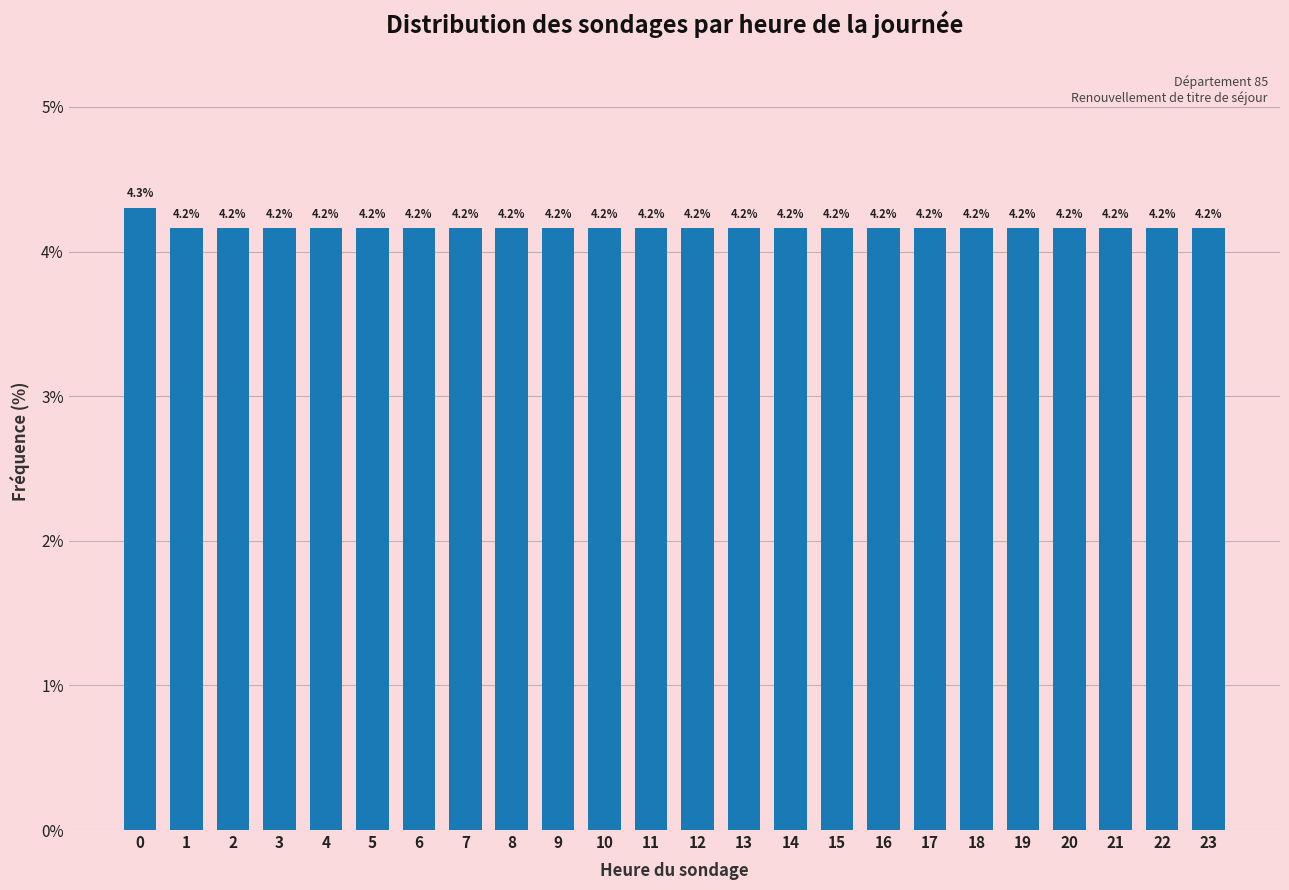

Reading right to left, what are all the values shown in this chart?

23=4.2	22=4.2	21=4.2	20=4.2	19=4.2	18=4.2	17=4.2	16=4.2	15=4.2	14=4.2	13=4.2	12=4.2	11=4.2	10=4.2	9=4.2	8=4.2	7=4.2	6=4.2	5=4.2	4=4.2	3=4.2	2=4.2	1=4.2	0=4.3